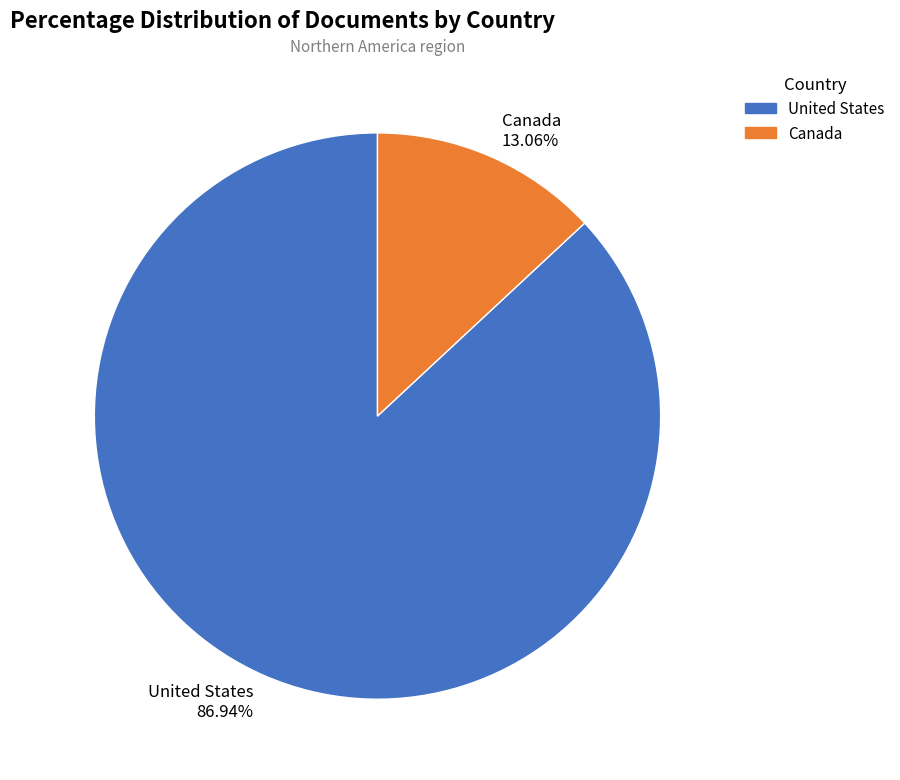

How many segments does this pie chart have?

2